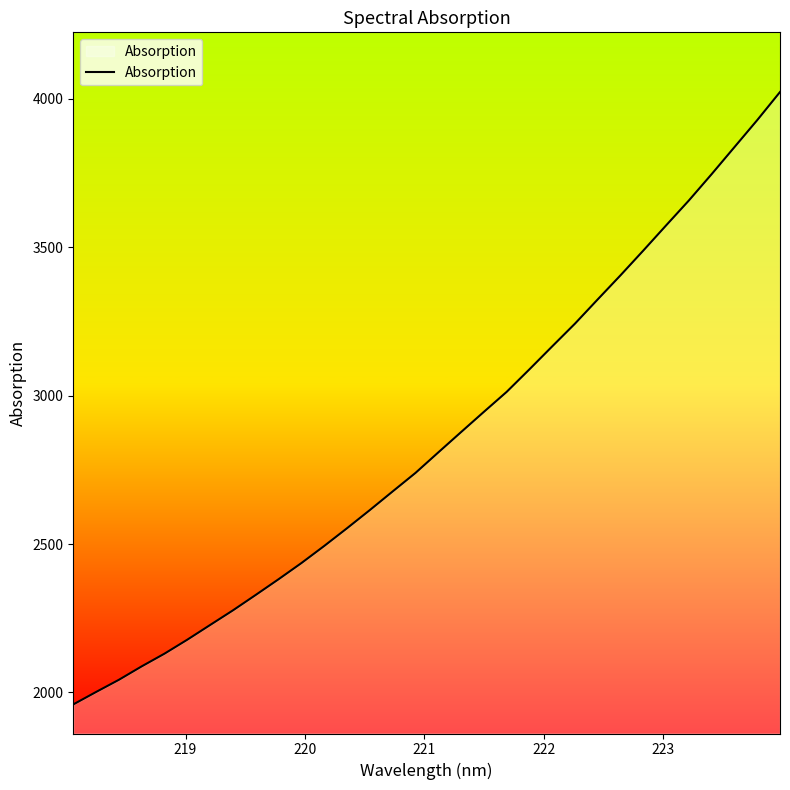

Does the chart display data point markers on the line(s)?

No